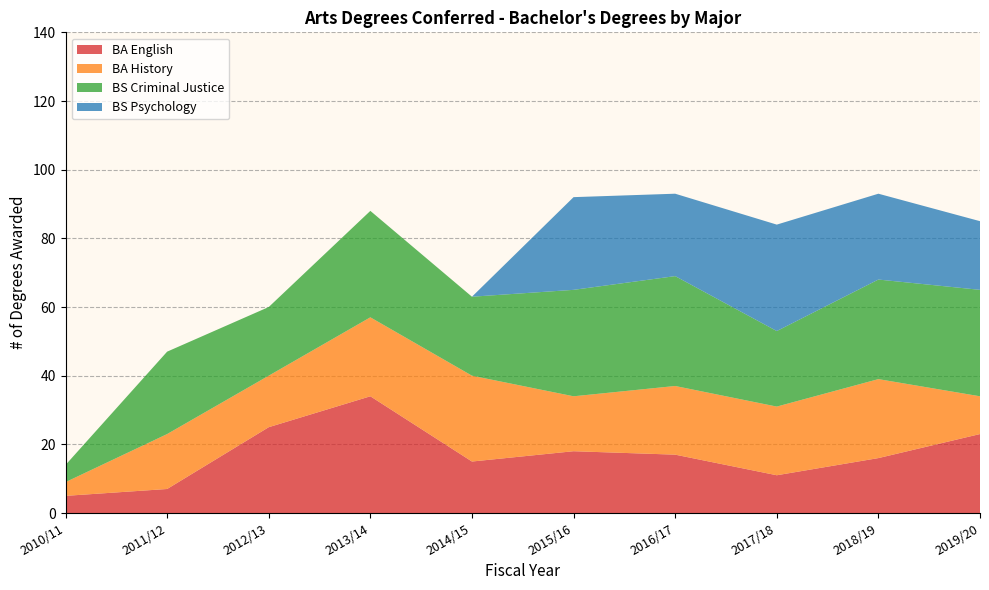

Reading left to right, transcribe all the data shown in this chart.

BA English: 5	7	25	34	15	18	17	11	16	23
BA History: 4	16	15	23	25	16	20	20	23	11
BS Criminal Justice: 5	24	20	31	23	31	32	22	29	31
BS Psychology: 0	0	0	0	0	27	24	31	25	20